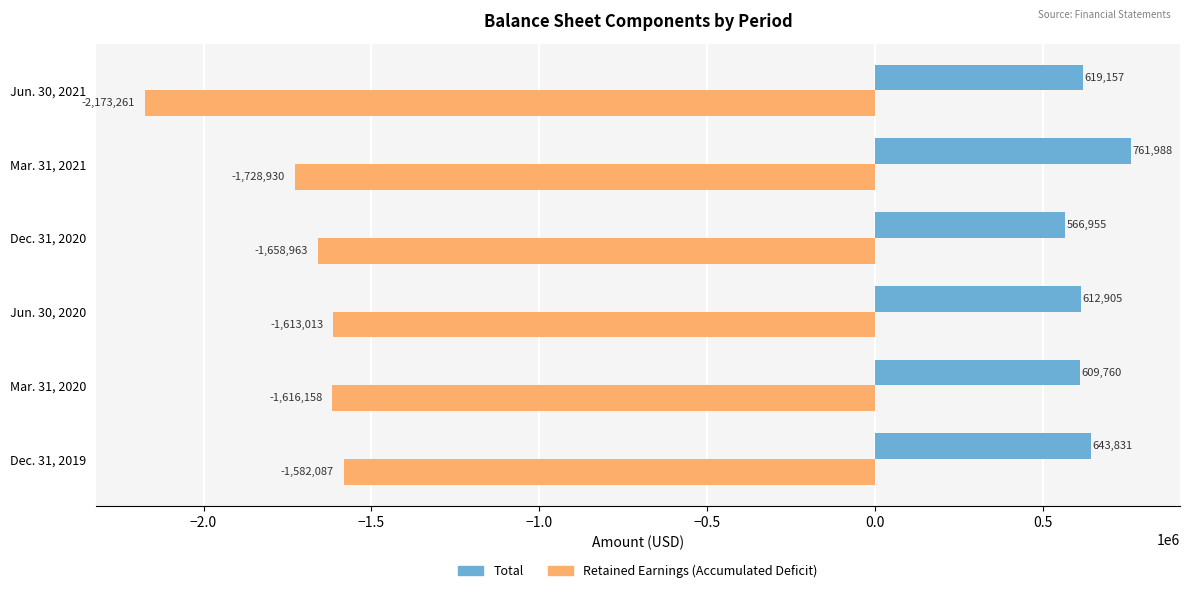

Read the Total value at Dec. 31, 2020.

566955